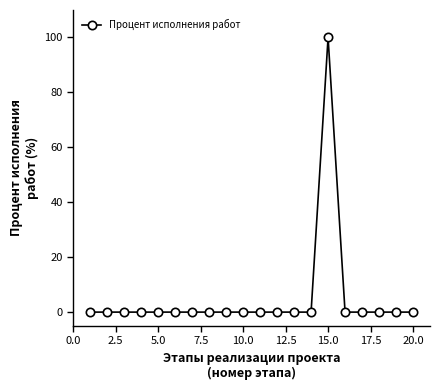

Does the chart display data point markers on the line(s)?

Yes